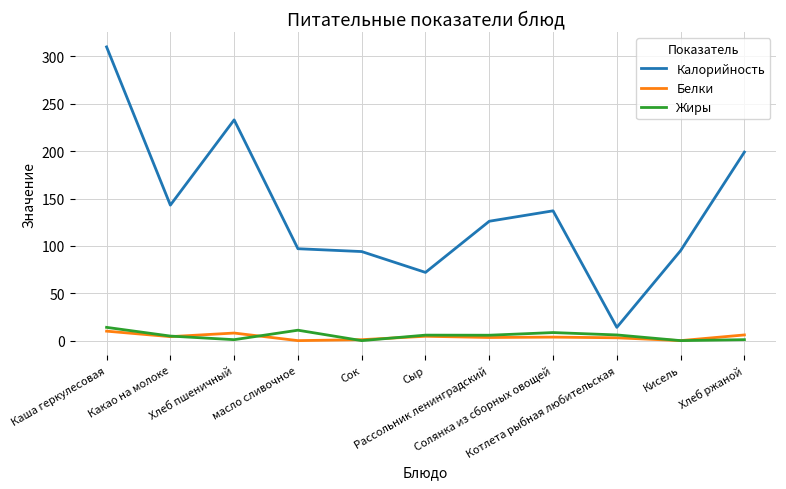

True or false: Белки and Калорийность cross at least once.

False